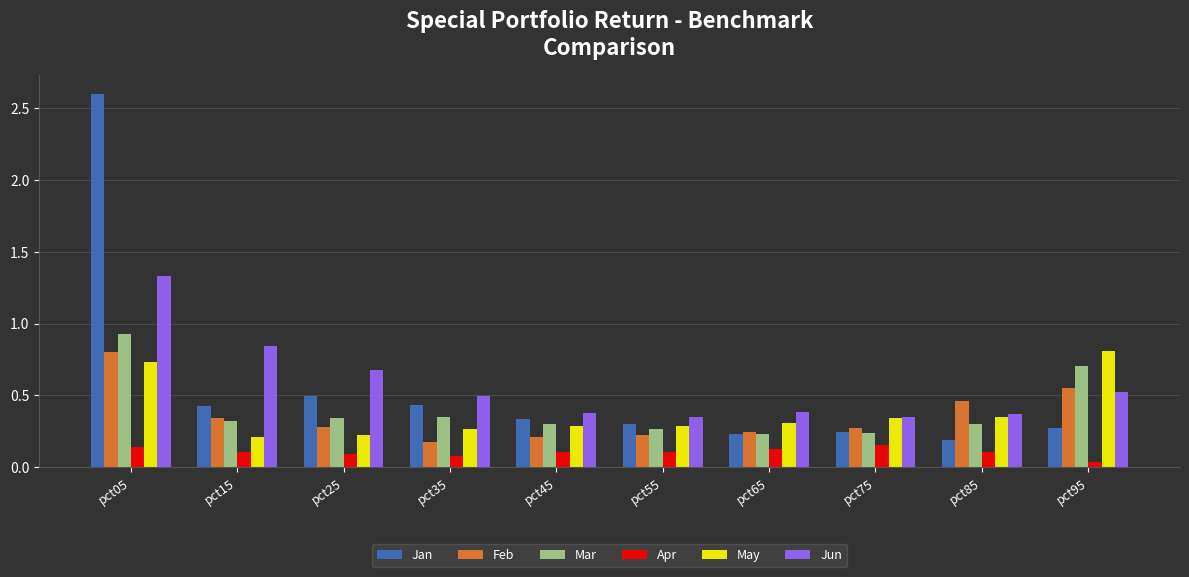

What is the sum of all Feb values?

3.6